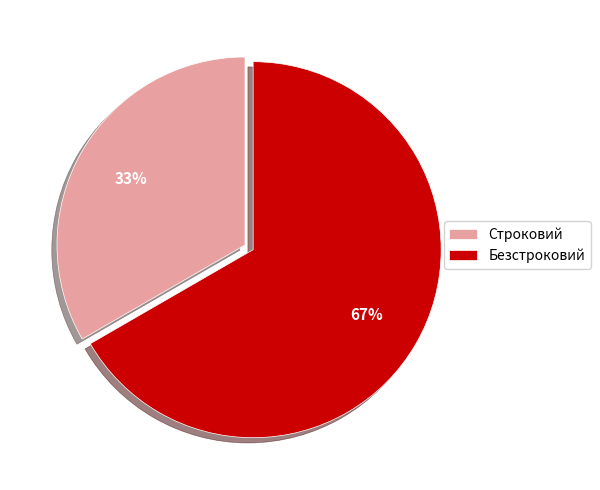

Do Строковий and Безстроковий together represent more than half of the pie?

Yes